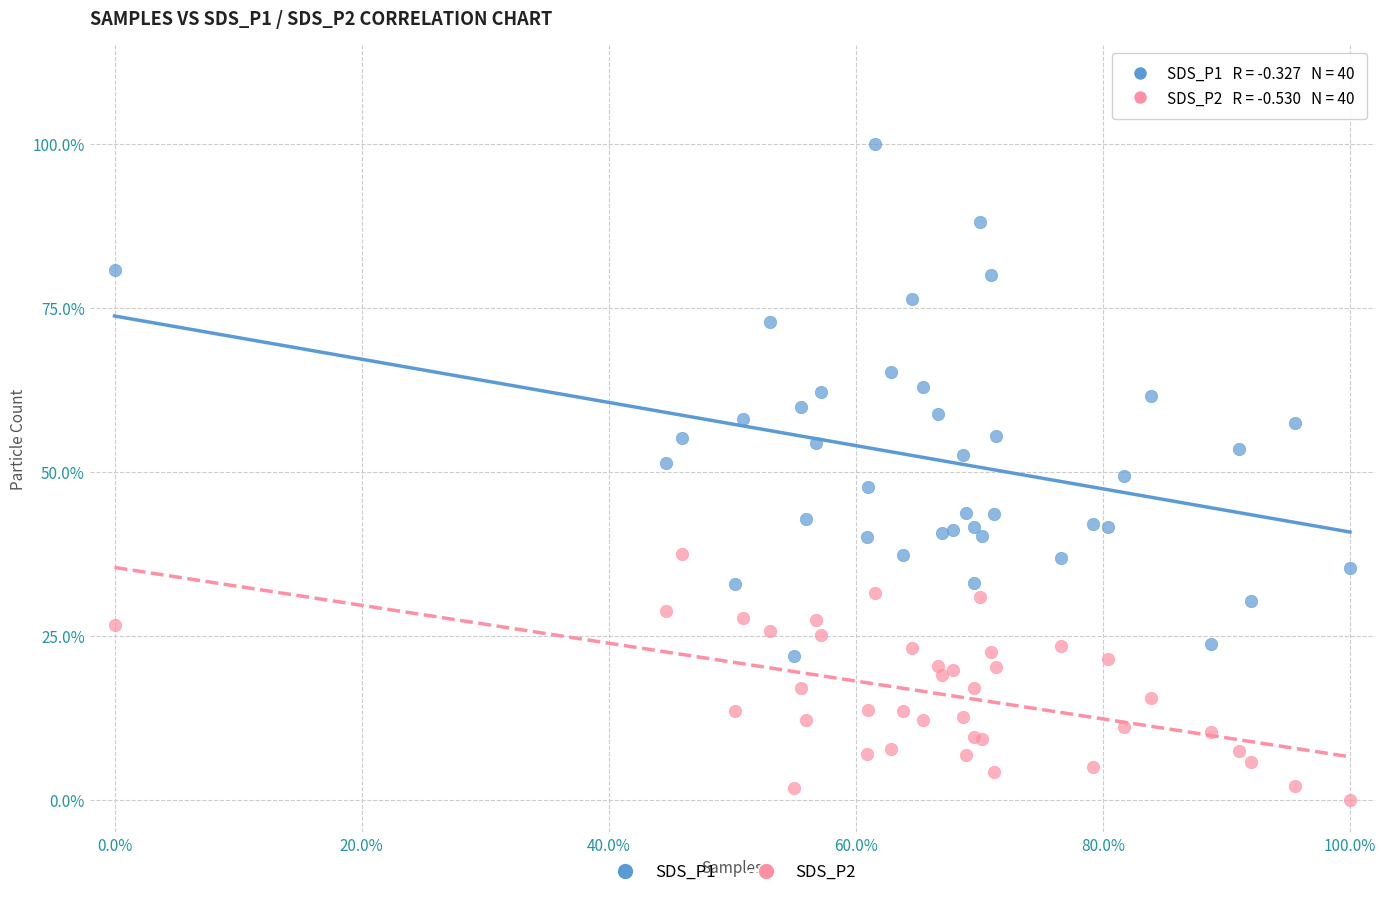

Which series contains the lowest Y value?

SDS_P2